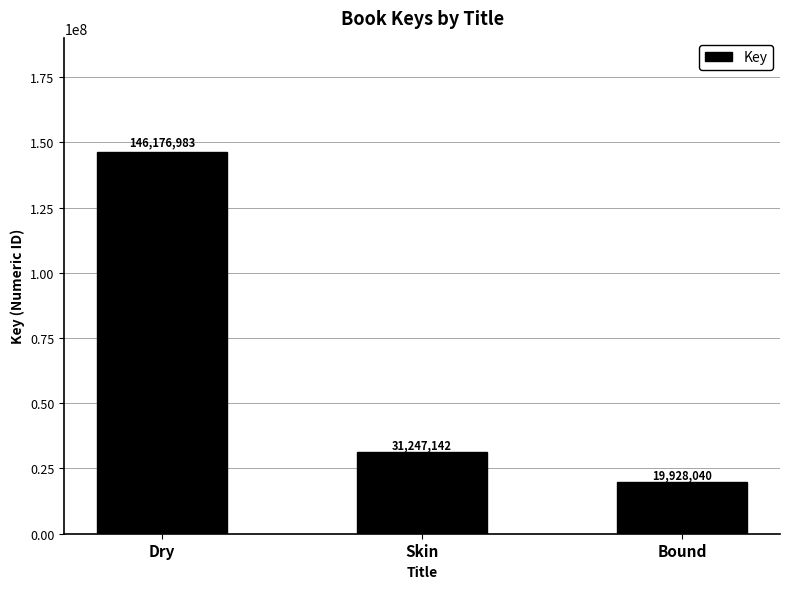

Reading left to right, list all the values displayed in this chart.

Dry=146176983	Skin=31247142	Bound=19928040